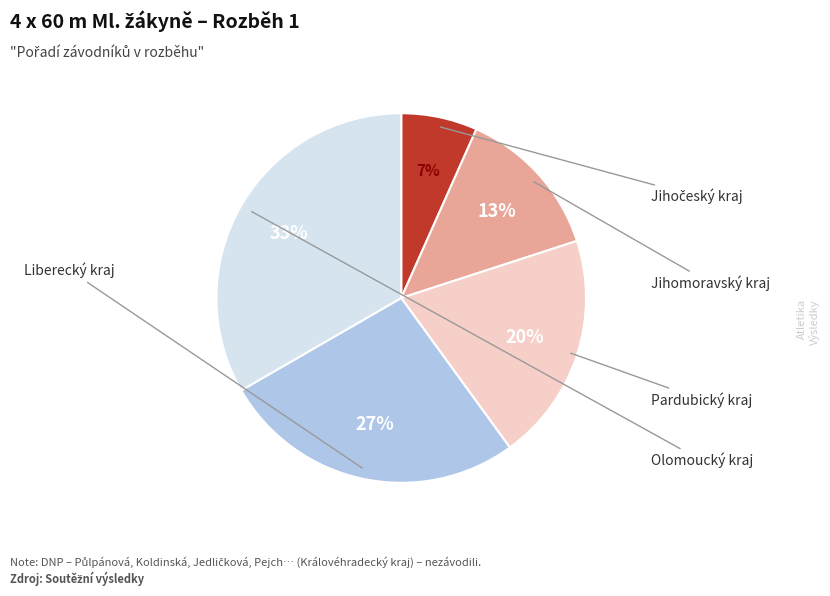

To the nearest percent, what is the average slice percentage?

20%